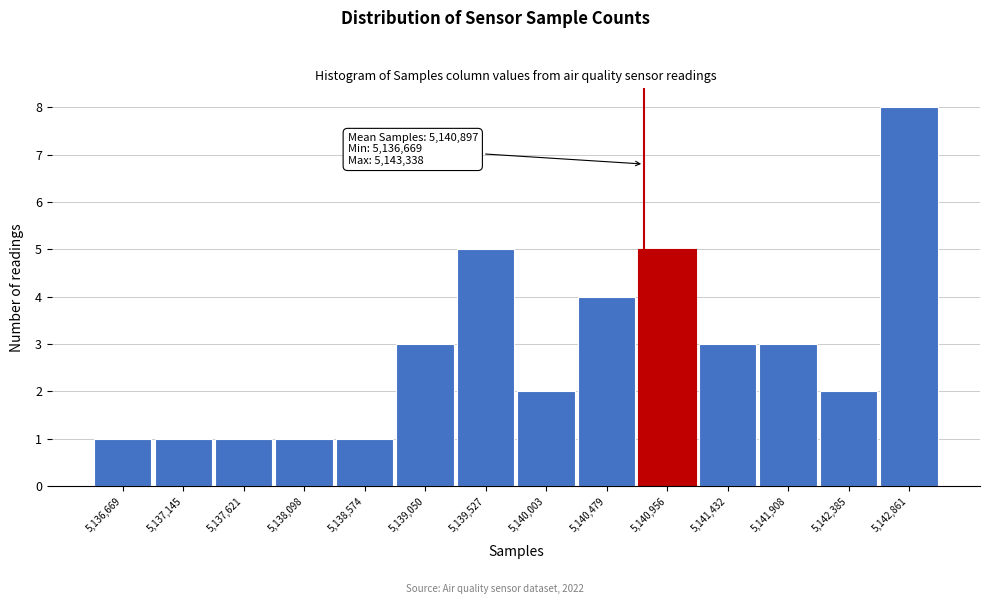

Reading left to right, what are all the values shown in this chart?

5,136,669=1	5,137,145=1	5,137,621=1	5,138,098=1	5,138,574=1	5,139,050=3	5,139,527=5	5,140,003=2	5,140,479=4	5,140,956=5	5,141,432=3	5,141,908=3	5,142,385=2	5,142,861=8